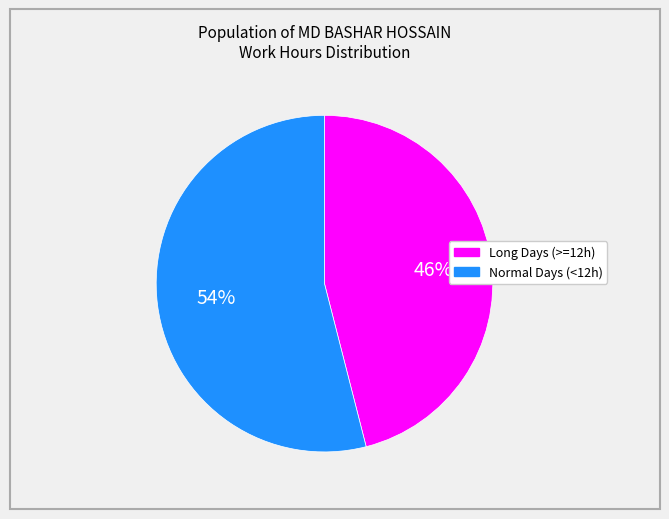

To the nearest percent, what is the difference between the largest and smallest slice percentages?

8%